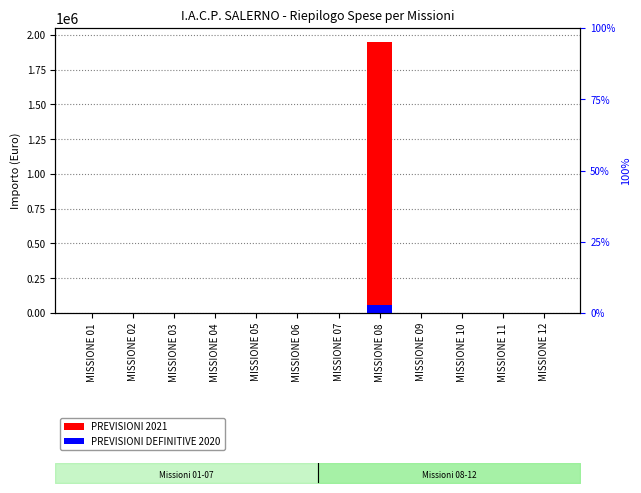

Reading right to left, extract all data points from this chart.

PREVISIONI 2021: MISSIONE 12=0.0	MISSIONE 11=0.0	MISSIONE 10=0.0	MISSIONE 09=0.0	MISSIONE 08=1952246.1	MISSIONE 07=0.0	MISSIONE 06=0.0	MISSIONE 05=0.0	MISSIONE 04=0.0	MISSIONE 03=0.0	MISSIONE 02=0.0	MISSIONE 01=0.0
PREVISIONI DEFINITIVE 2020: MISSIONE 12=0.0	MISSIONE 11=0.0	MISSIONE 10=0.0	MISSIONE 09=0.0	MISSIONE 08=58567.4	MISSIONE 07=0.0	MISSIONE 06=0.0	MISSIONE 05=0.0	MISSIONE 04=0.0	MISSIONE 03=0.0	MISSIONE 02=0.0	MISSIONE 01=0.0